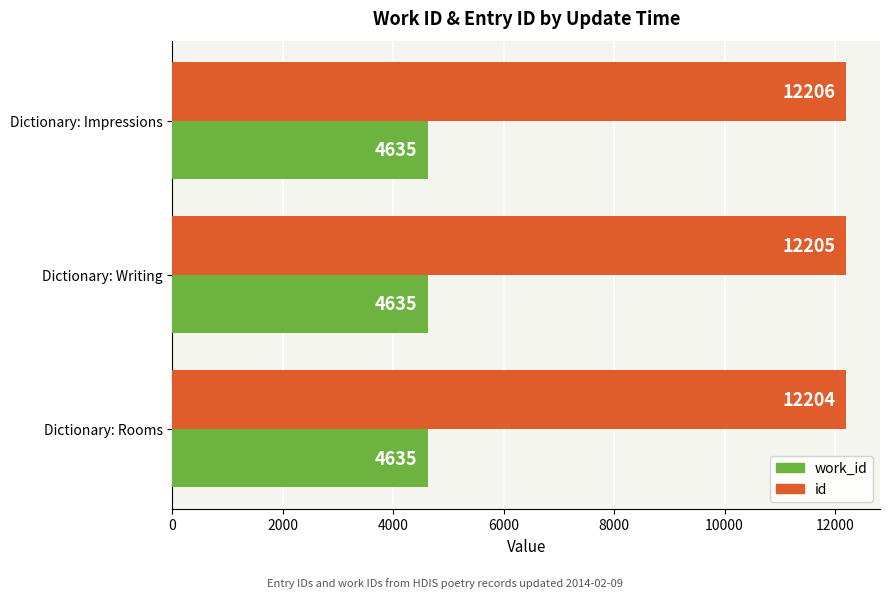

At which category is the sum across all series the highest?

Dictionary: Impressions